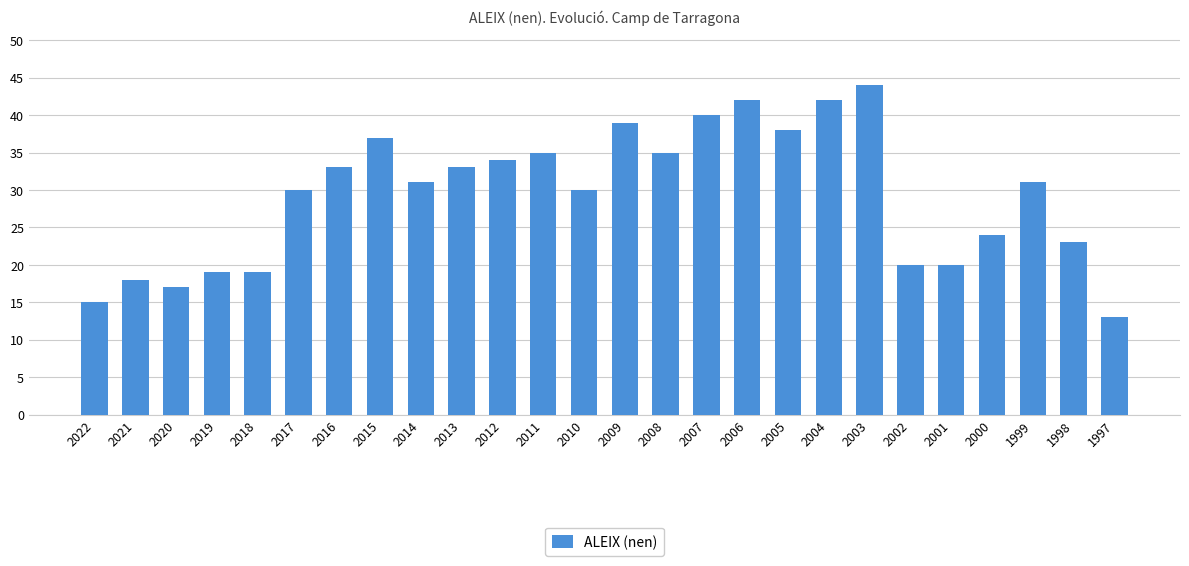

How many bars are there in total?

26